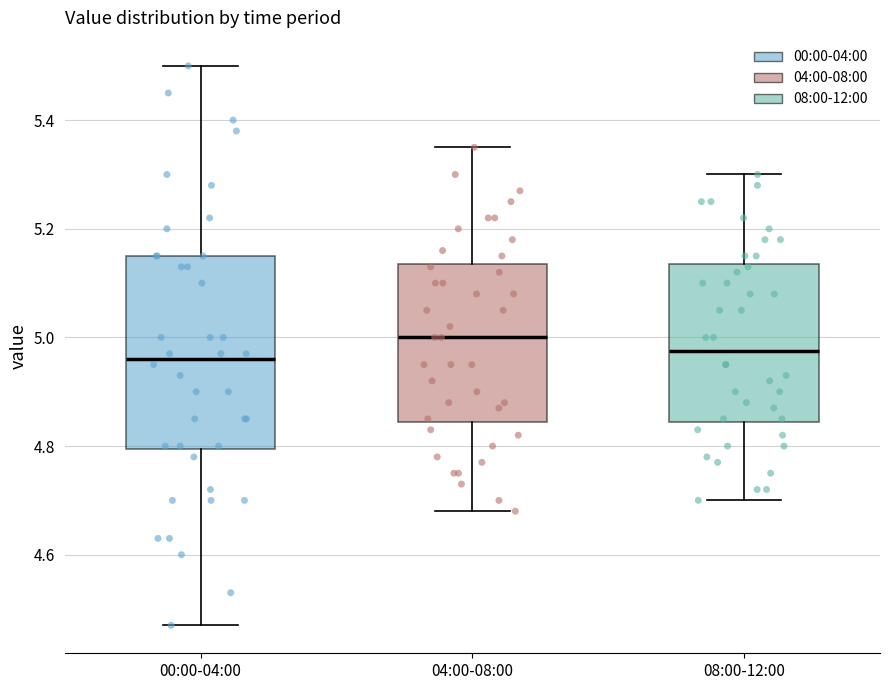

Reading left to right, read every box against the y-axis: the position of its median line, the range the box covers, and the ends of its whiskers. The values are not printed on the chart, so give them approximately, as read against the axis.

00:00-04:00: median 4.96, box 4.80 to 5.16, whiskers 4.48 to 5.50
04:00-08:00: median 5.00, box 4.84 to 5.14, whiskers 4.68 to 5.36
08:00-12:00: median 4.98, box 4.84 to 5.14, whiskers 4.70 to 5.30